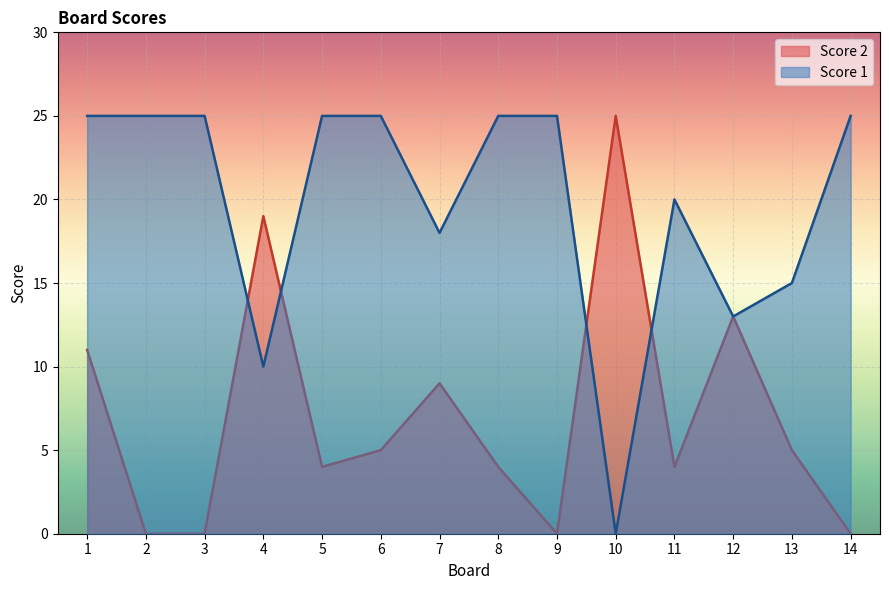

True or false: Score 2 has a value of 28 at 4.

False